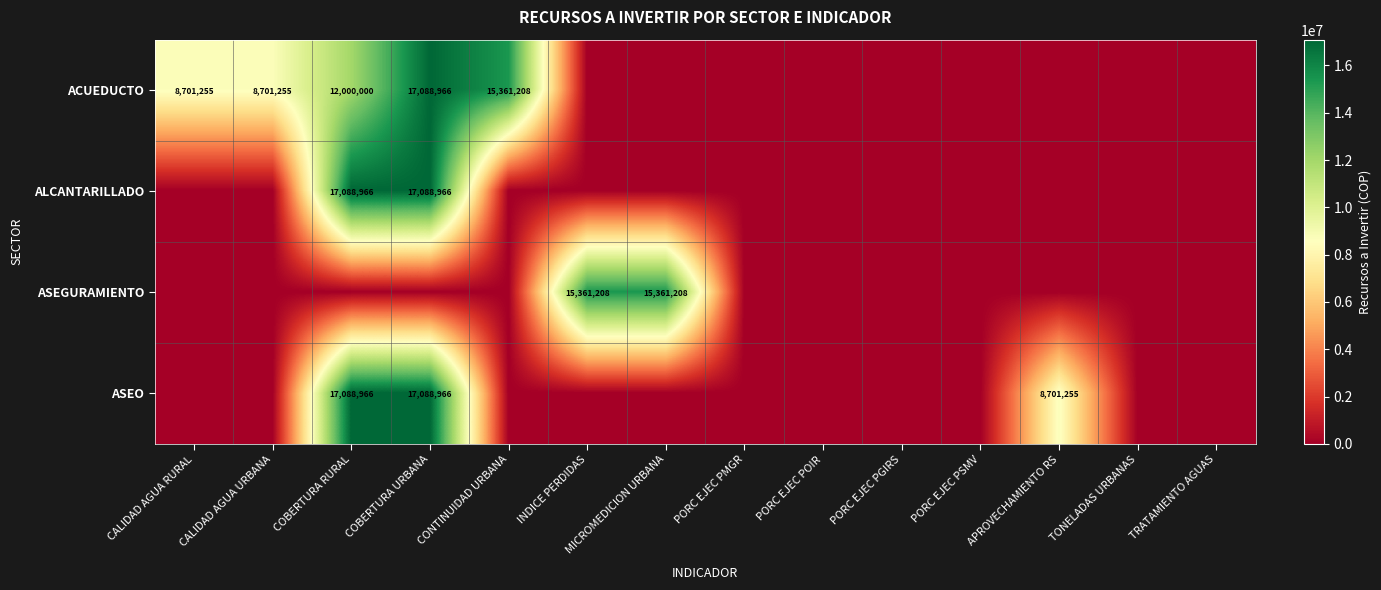

True or false: ASEO has a value of 2237916 at APROVECHAMIENTO RS.

False